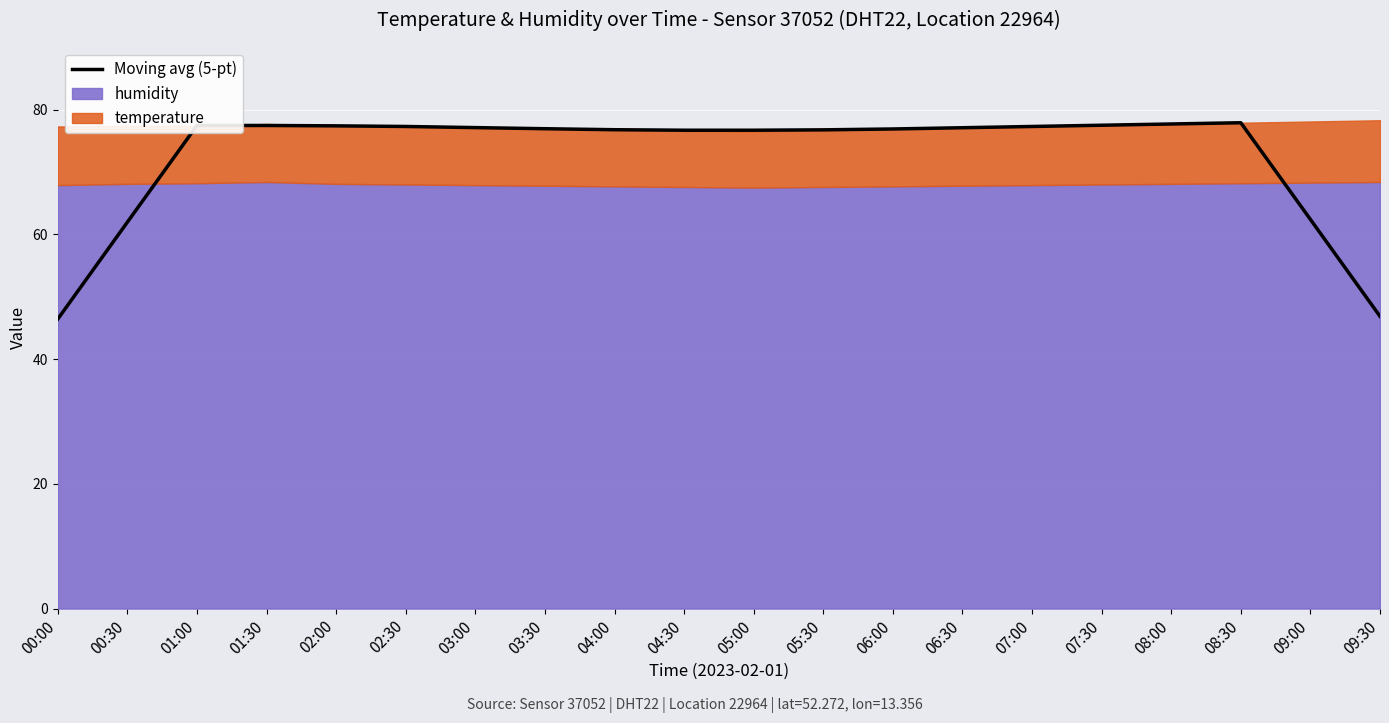

What position from the right is 06:30?

7